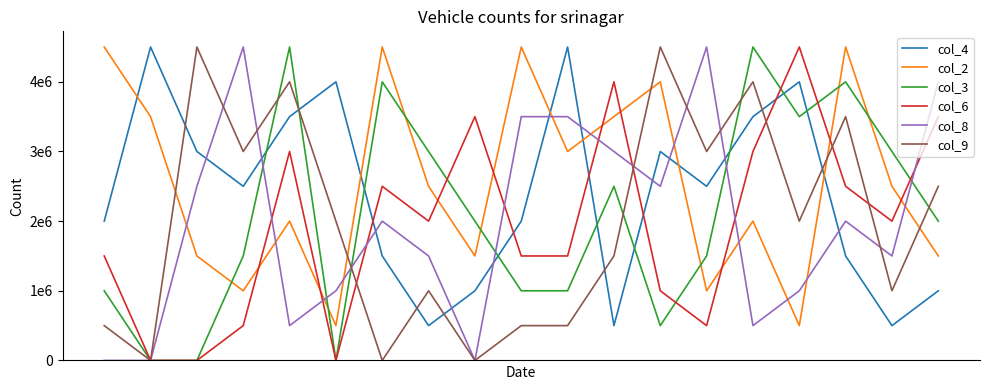

Does the chart display data point markers on the line(s)?

No